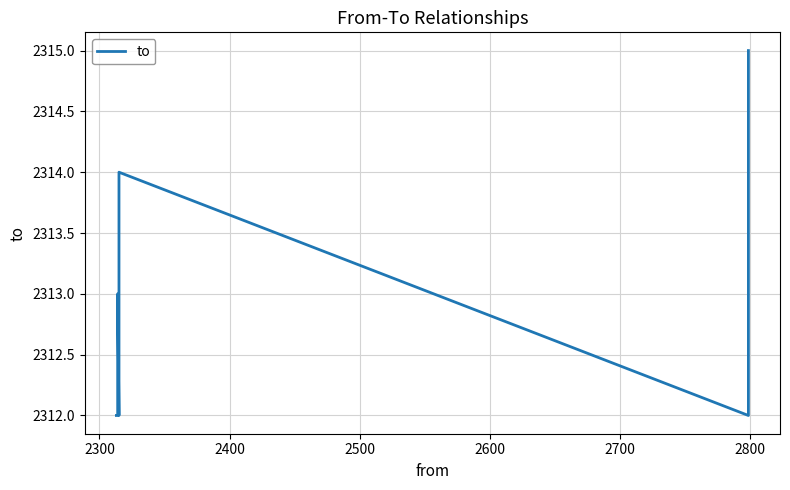

True or false: there are more than 1 points higher than both neighbors.

True